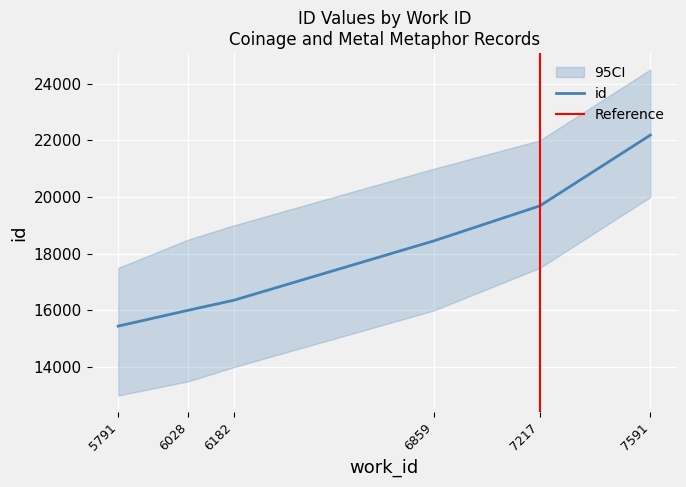

Approximately how many times larger is the value at 7591 compared to 7217?

1.1